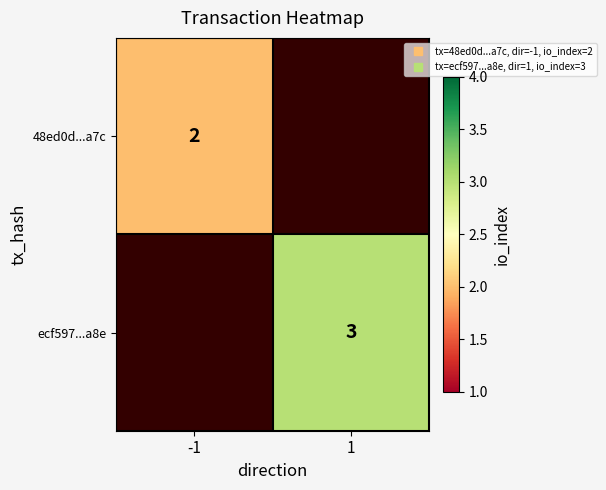

Which series has the widest spread of values?

48ed0d...a7c